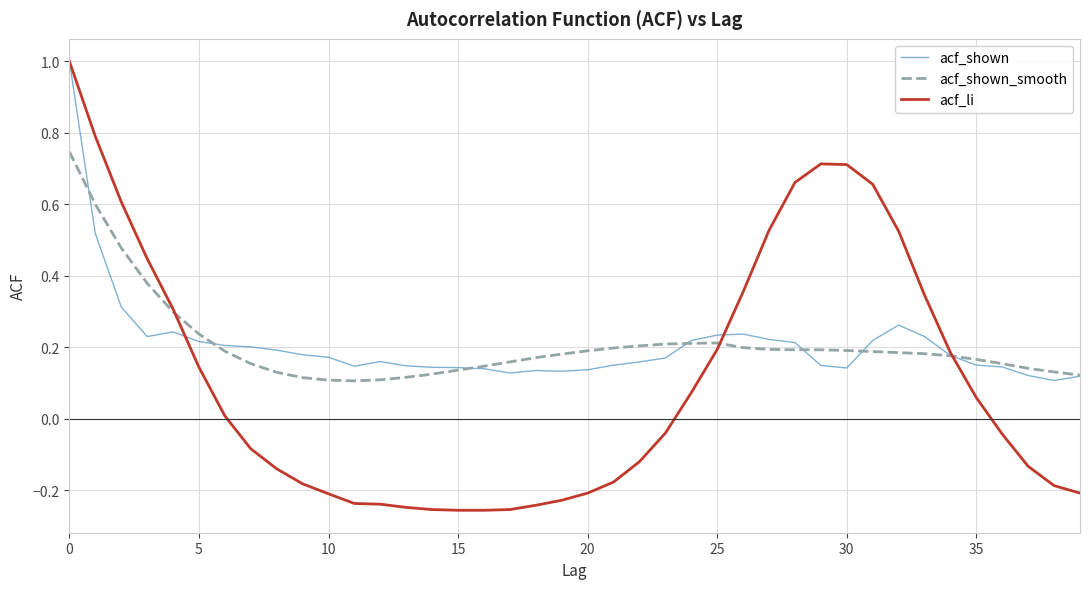

Which series has the largest range (max minus min)?

acf_li